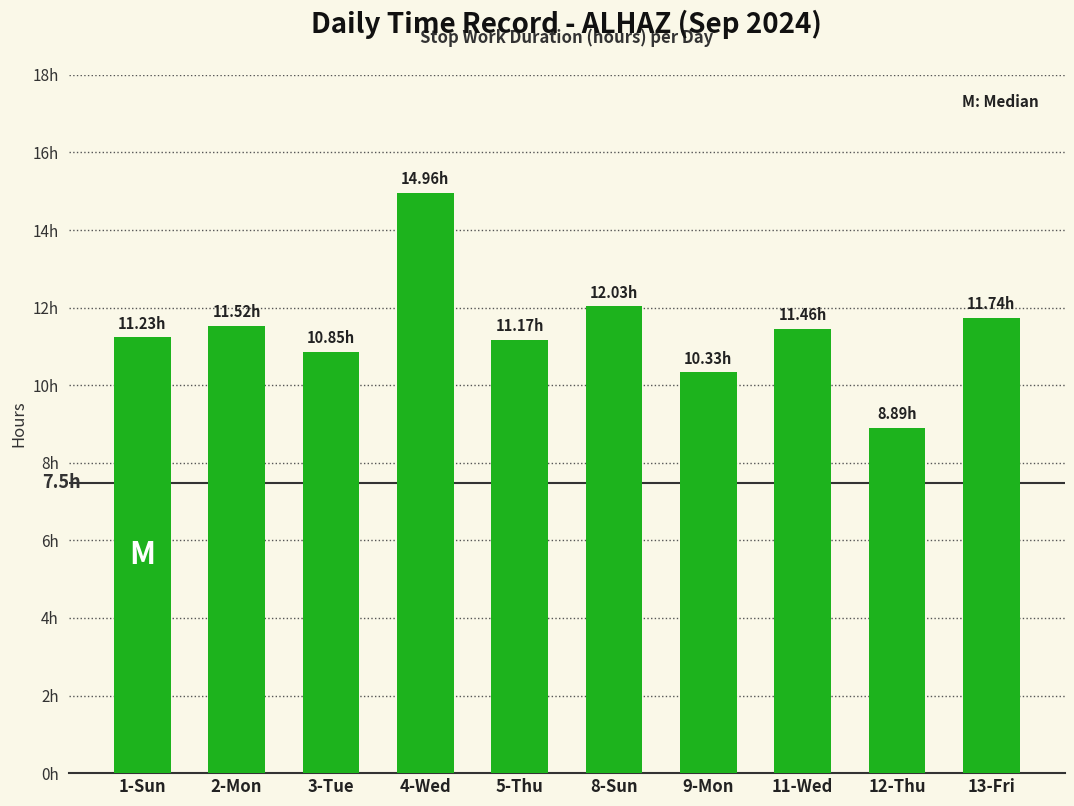

Are the bars horizontal?

No